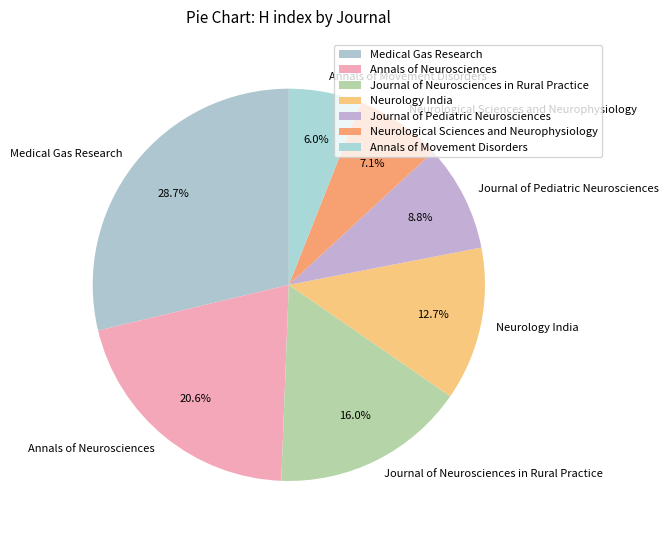

Do Annals of Neurosciences and Neurological Sciences and Neurophysiology together represent more than half of the pie?

No